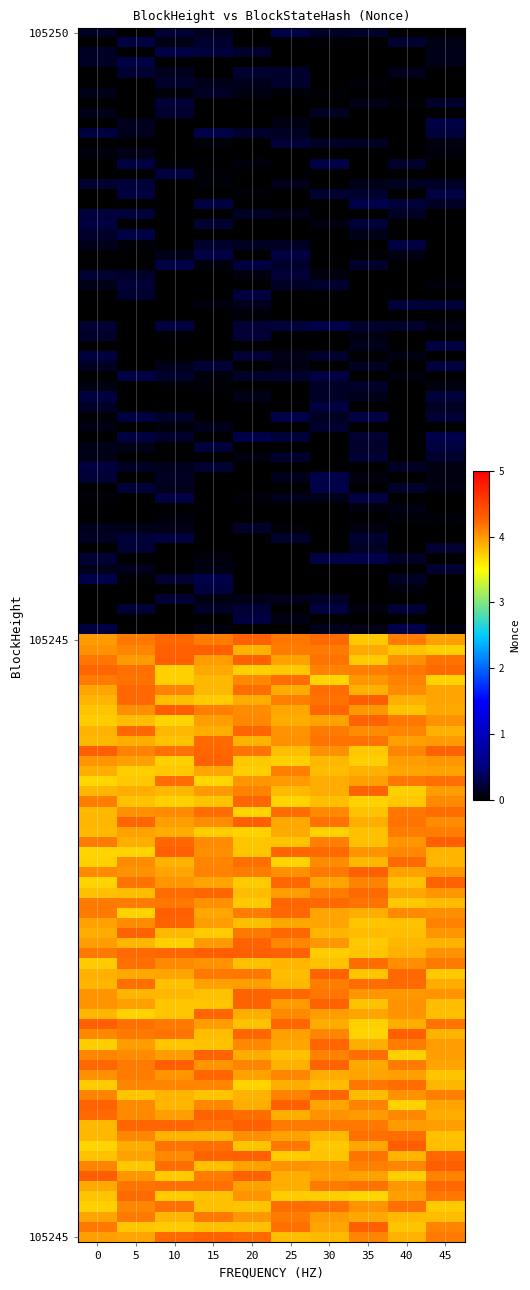

What is the maximum value shown in the chart?

4